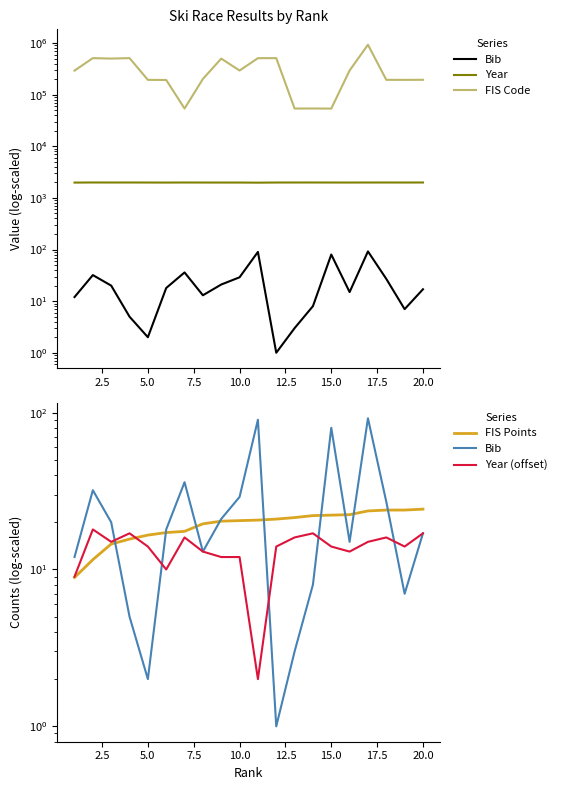

Which series has the widest spread of values?

FIS Code